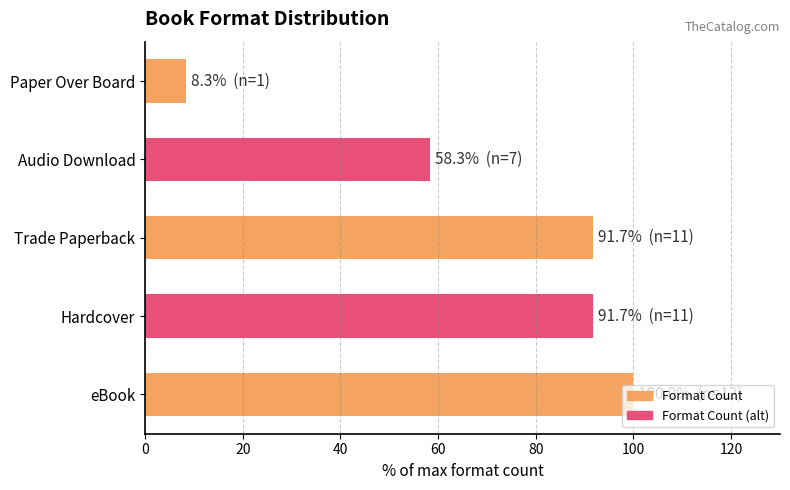

What is the difference between the maximum and minimum values?

91.7